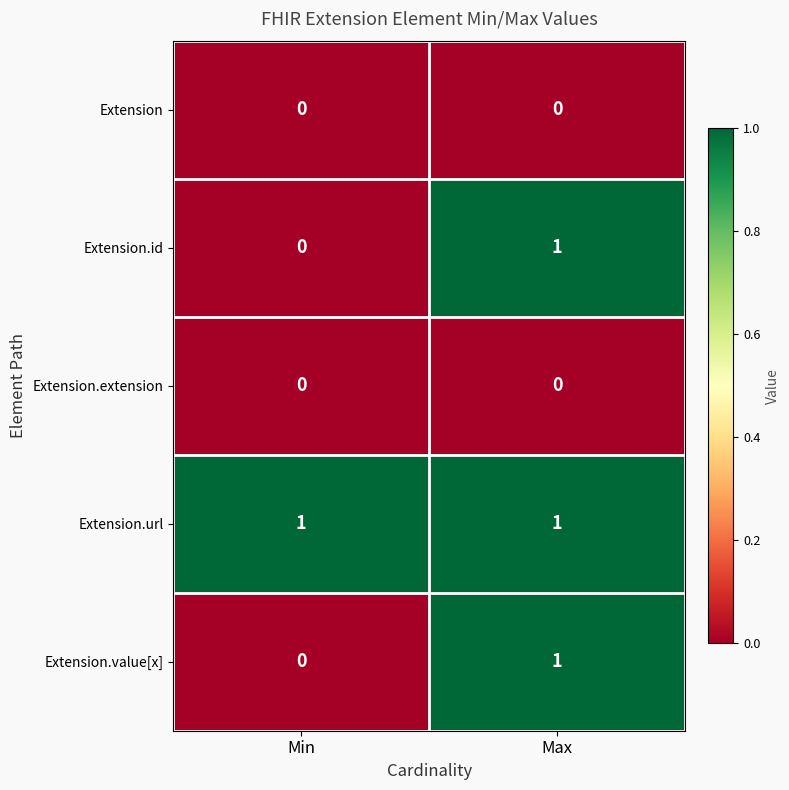

How many distinct data groups are displayed?

5